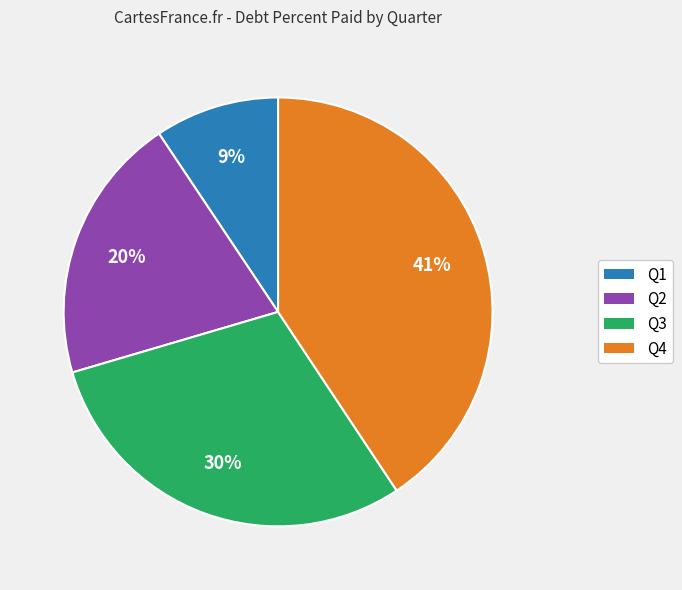

Is there a majority slice in this chart?

No